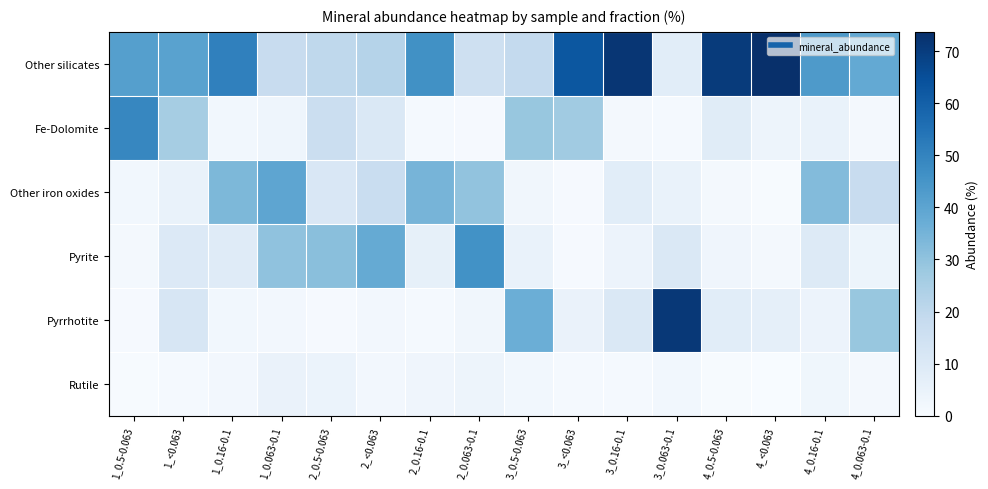

Which has a higher value, 2_<0.063 or 1_0.5-0.063?

1_0.5-0.063